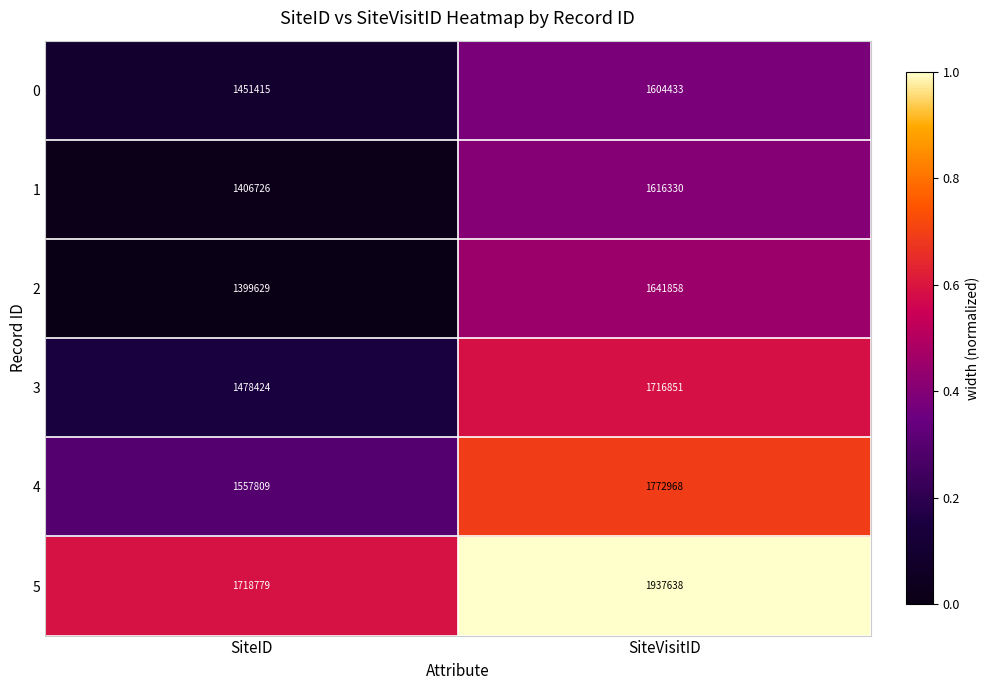

Count the number of categories in the chart.

2